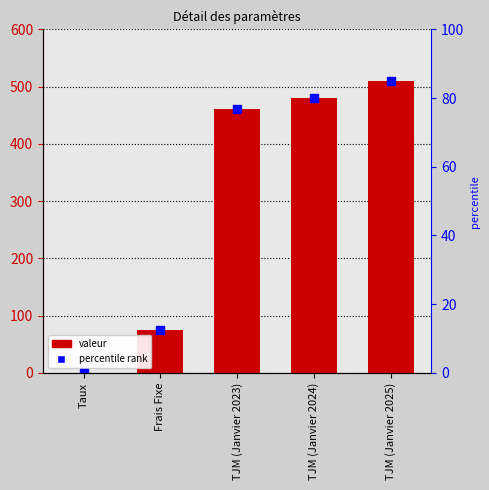

Which category has the highest value across all series?

TJM (Janvier 2025)